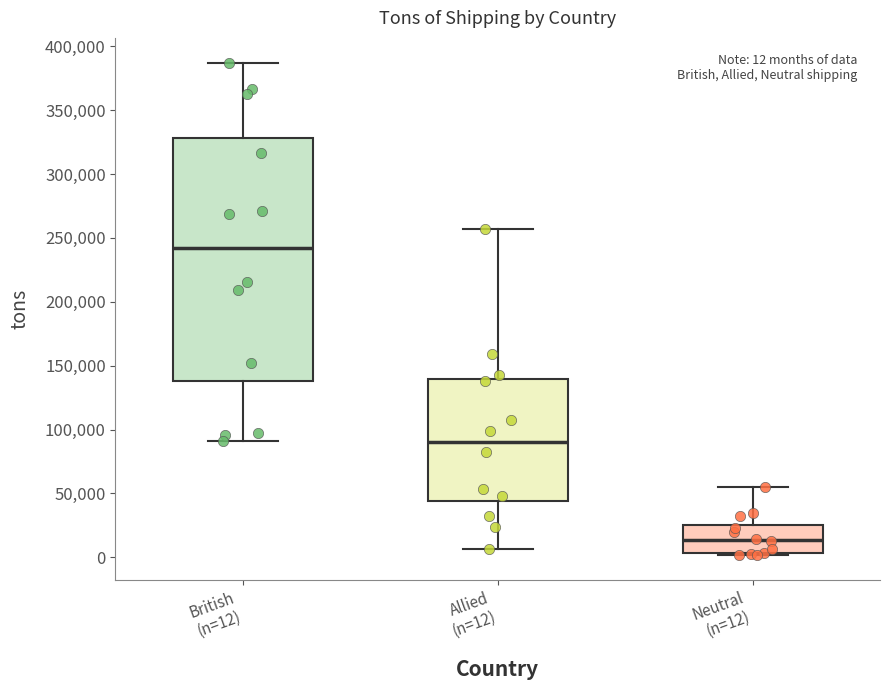

Which box is the tallest, from its lower edge to its upper edge?

British (n=12)